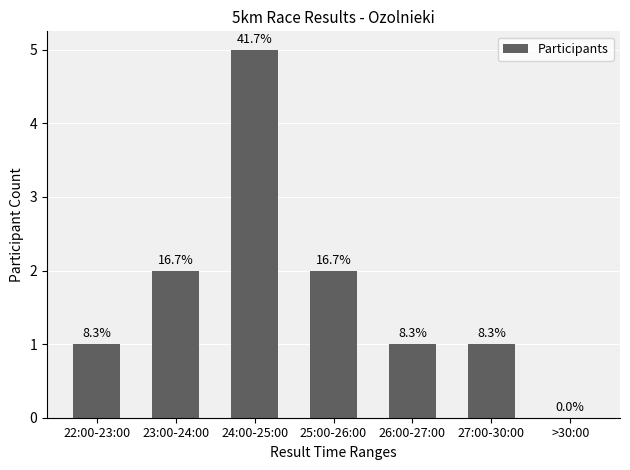

True or false: the data shows 1 at 22:00-23:00.

True